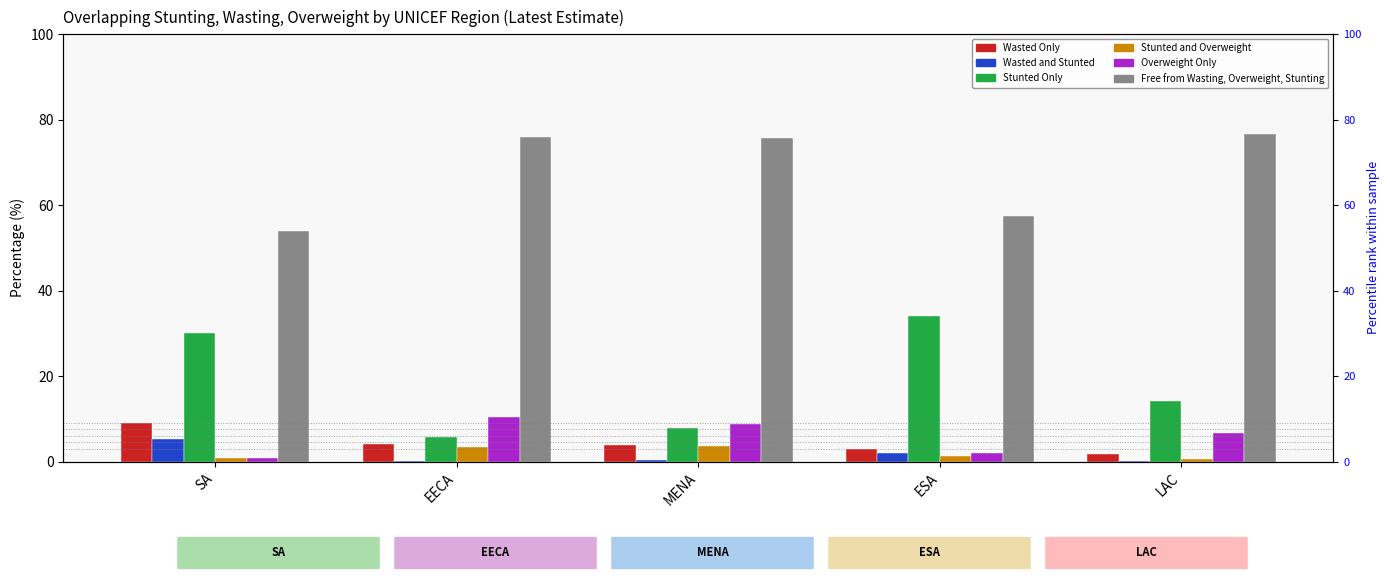

Which category has the lowest value across all series?

LAC